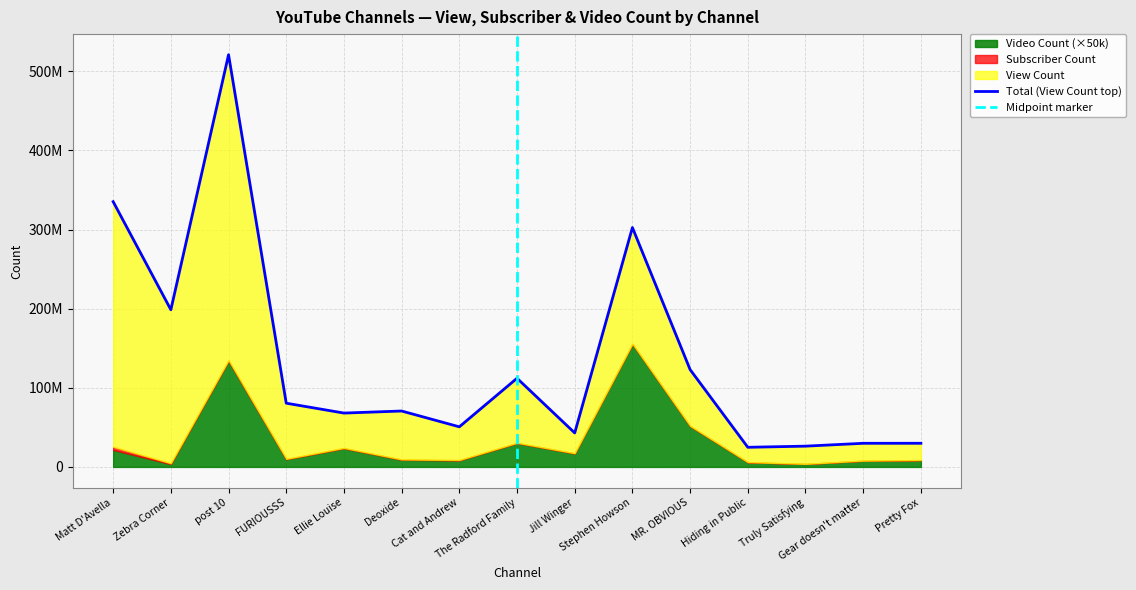

What is the difference between the highest and lowest values at Ellie Louise?

44167952